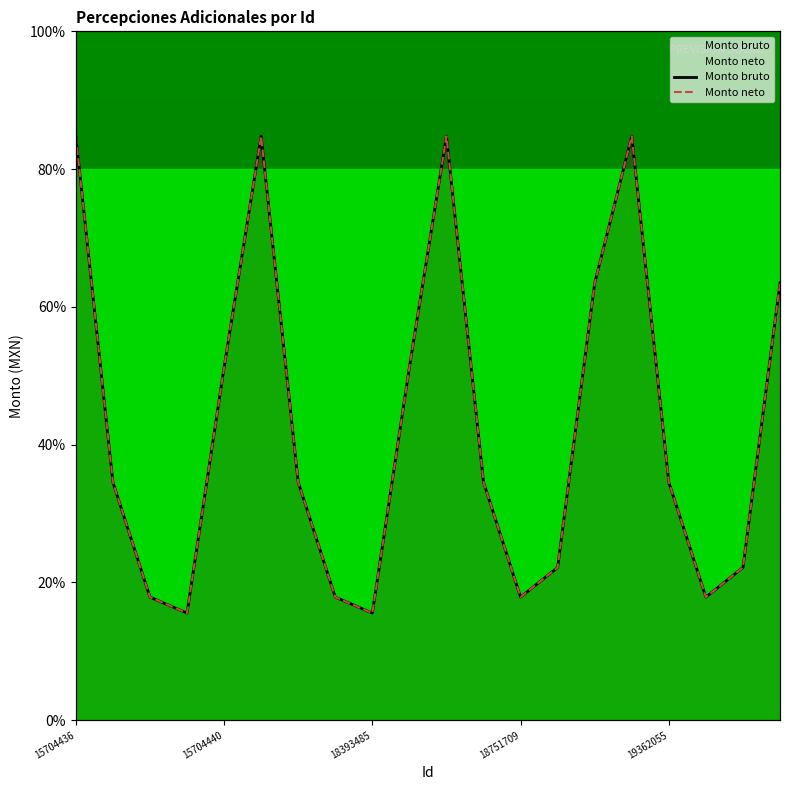

What is the difference between the second highest and second lowest values in the Monto neto series?

69.2